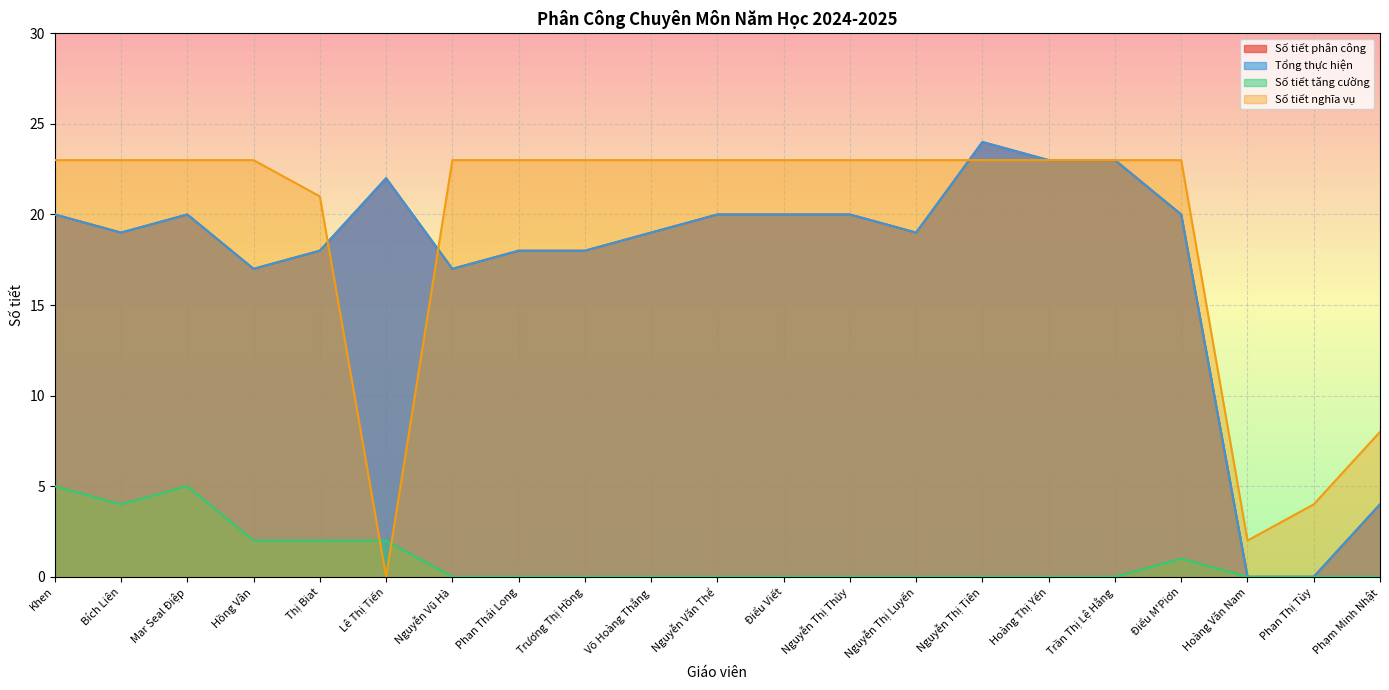

What is the sum of the Tổng thực hiện values at Lê Thị Tiến and Trần Thị Lệ Hằng?

45